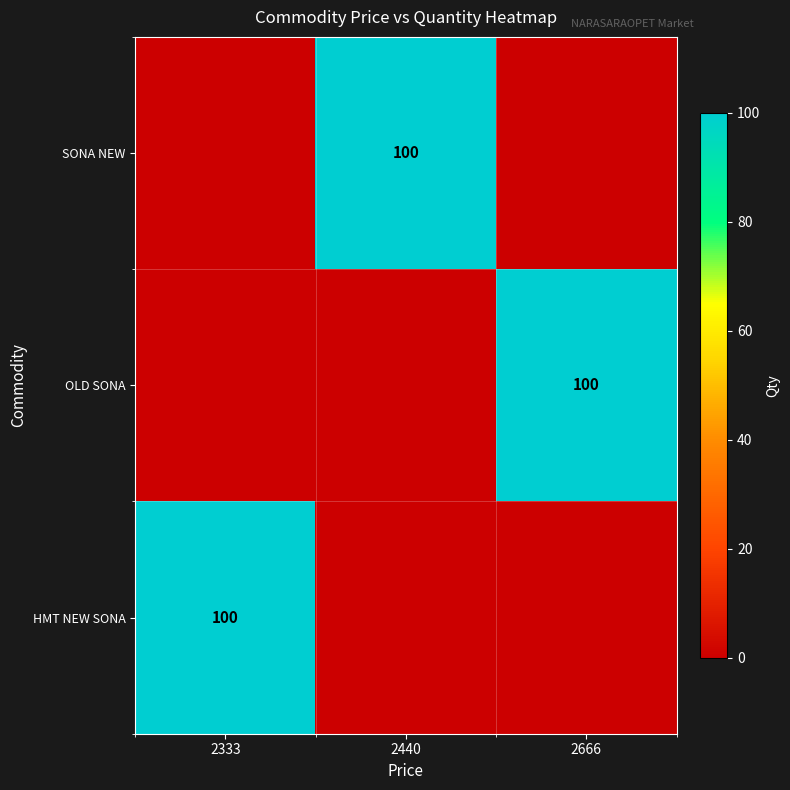

Count the number of data series in this chart.

3